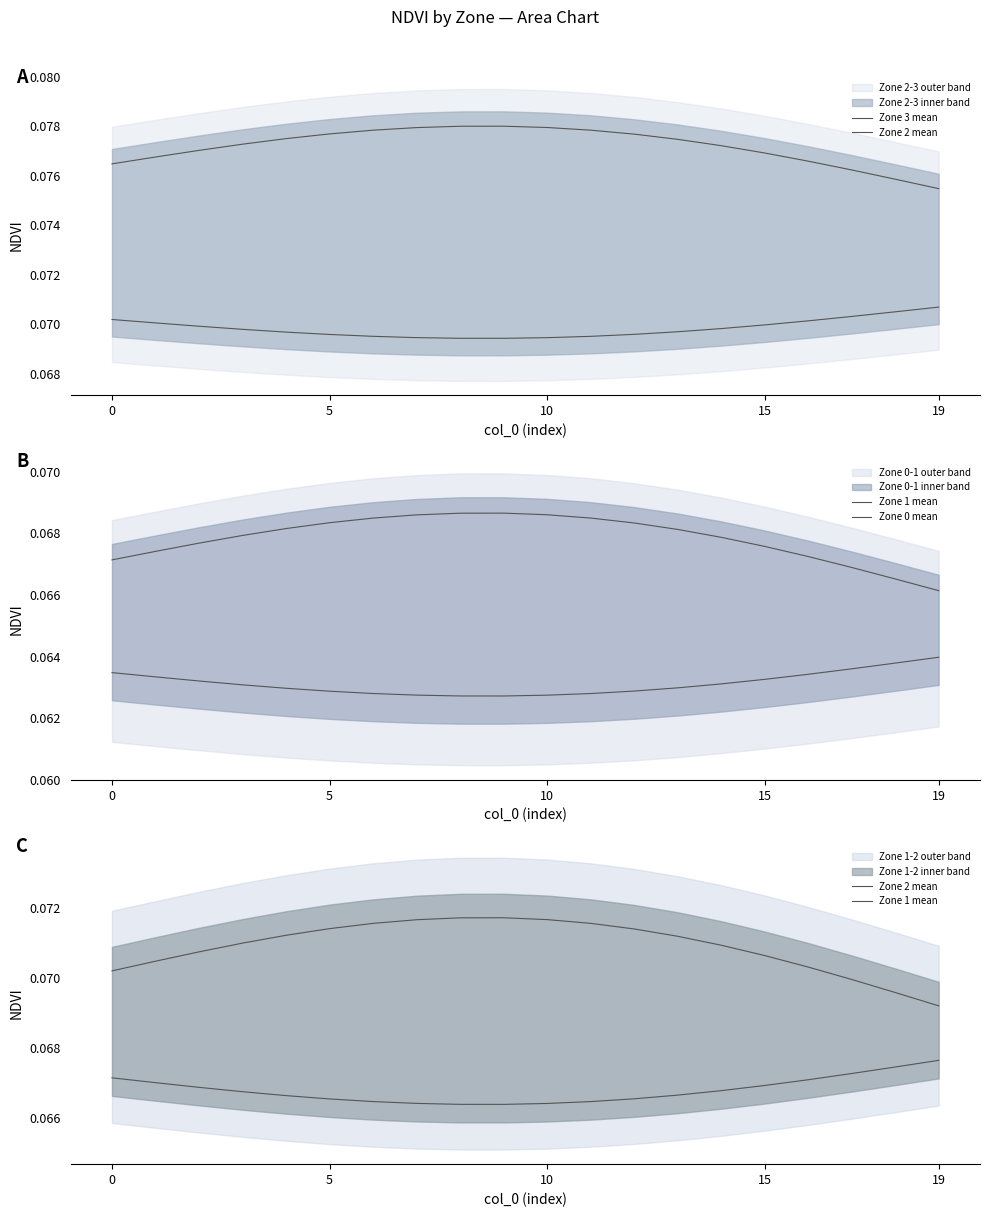

Where is the first local minimum for Zone 0 mean?

9